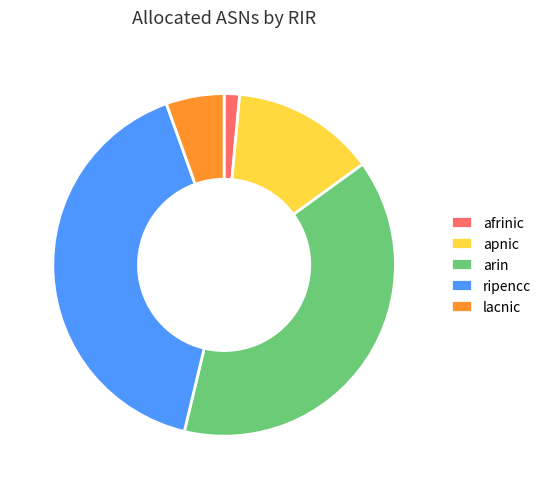

Is there a majority slice in this chart?

No